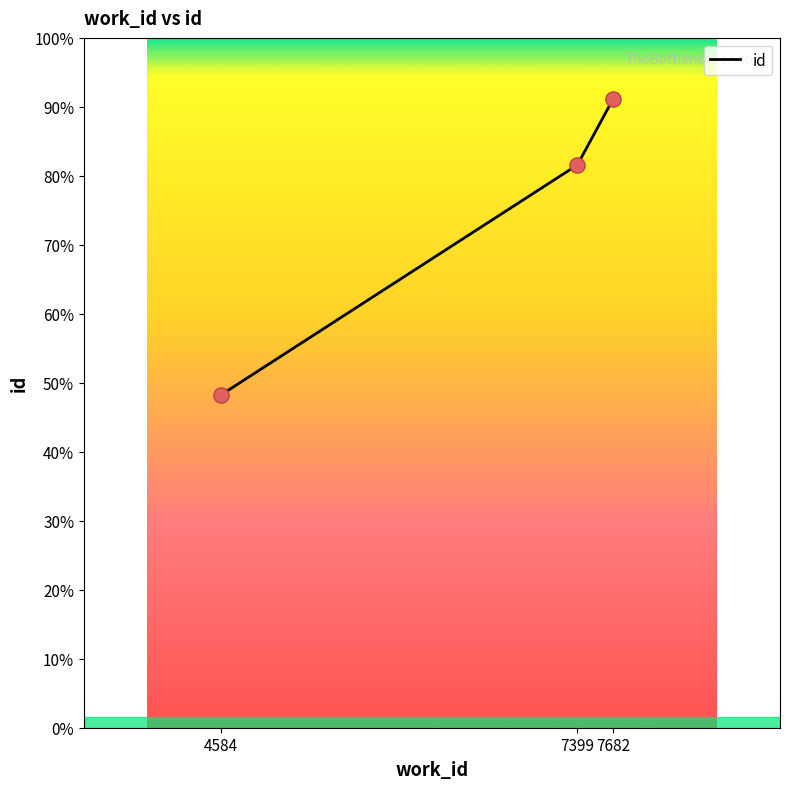

Between 4584 and 7399, which is larger?

7399